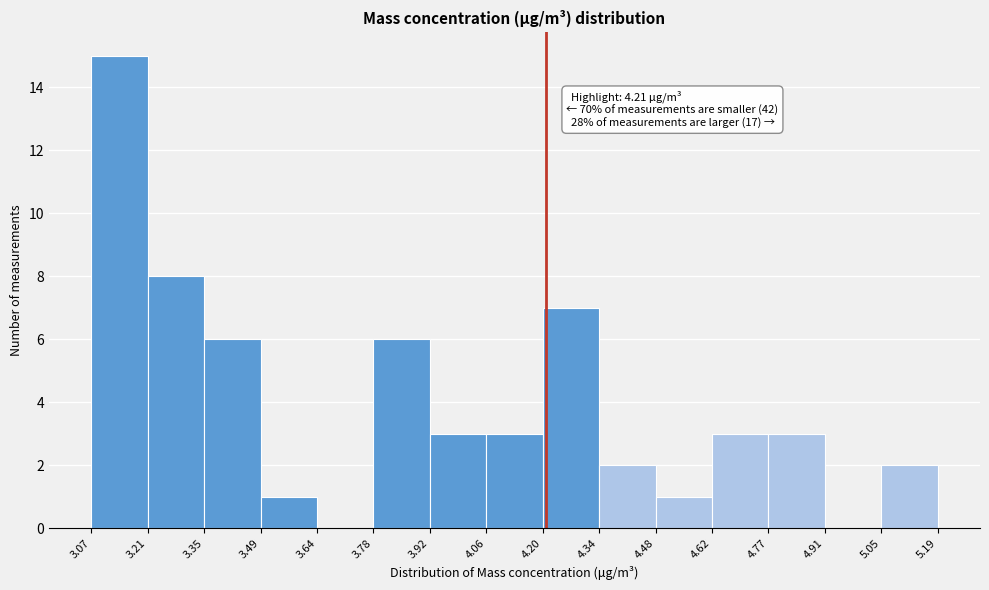

Over which range of the x-axis is the bar tallest?

3.07 to 3.21